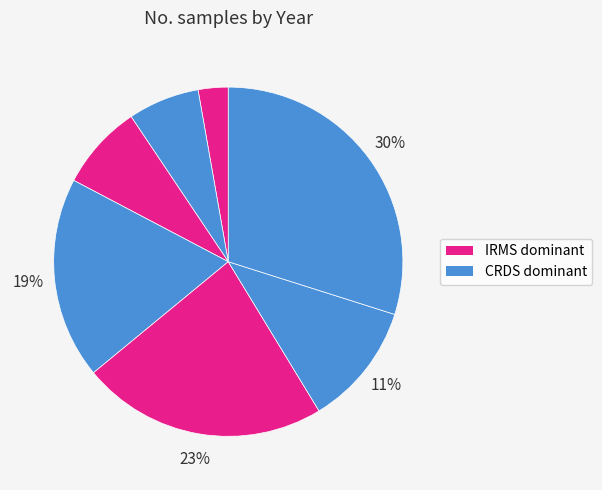

How many slices are in this pie chart?

7